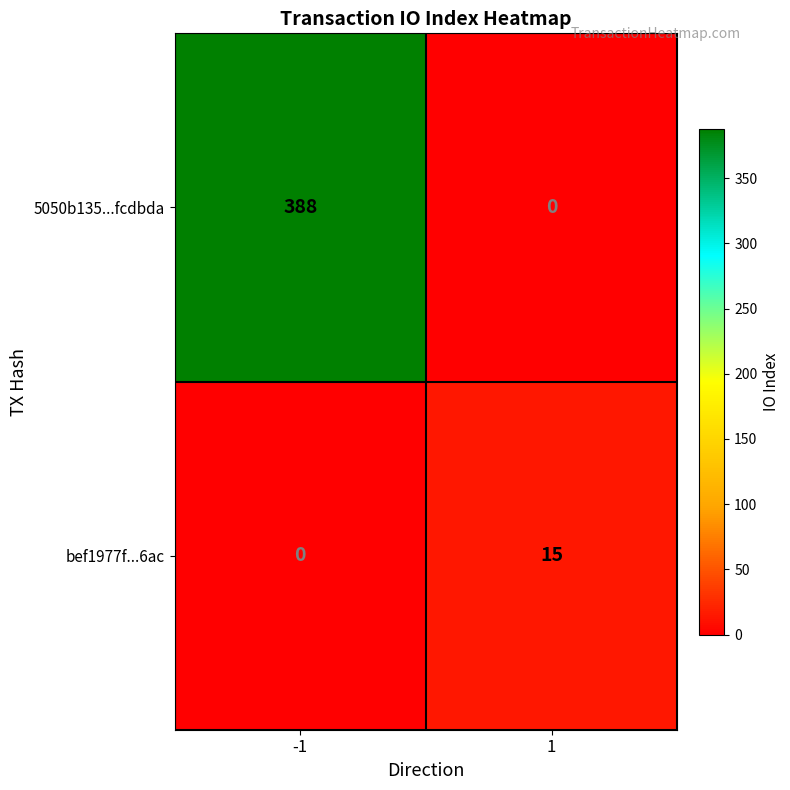

Reading left to right, what are all the values shown in this chart?

5050b135...fcdbda: 388	0
bef1977f...6ac: 0	15